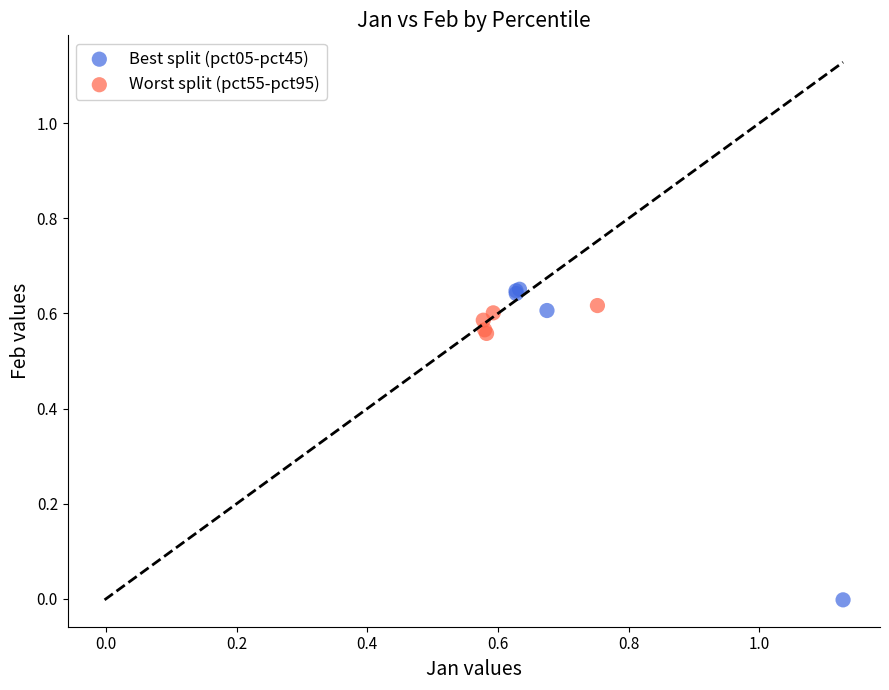

Which series contains the lowest Y value?

Best split (pct05-pct45)